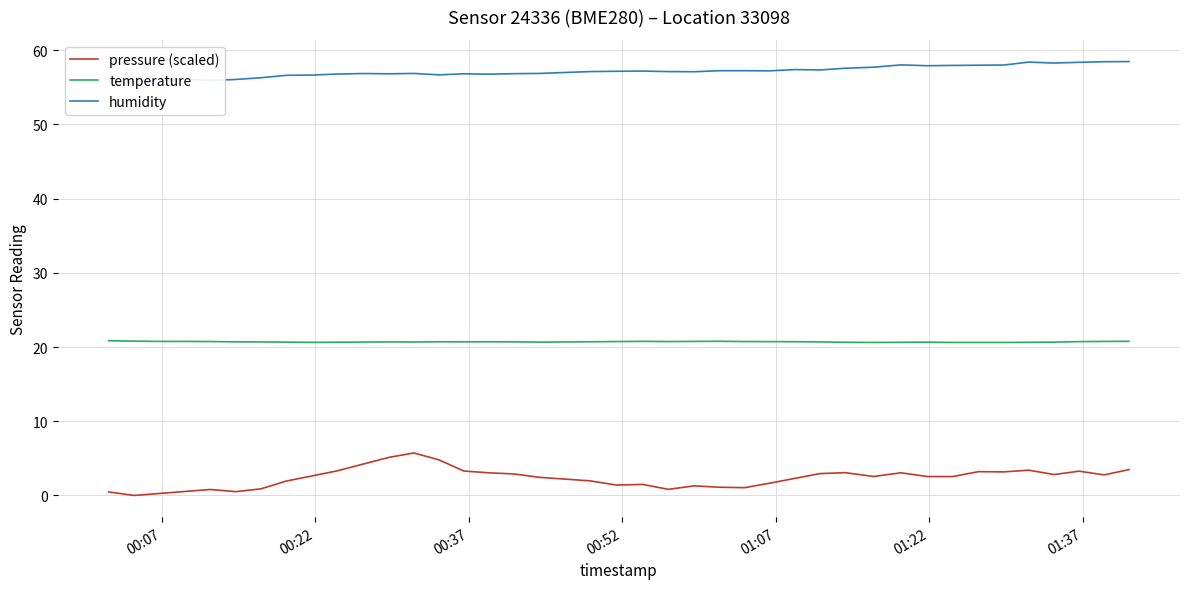

How many temperature values are between 20 and 21?

40